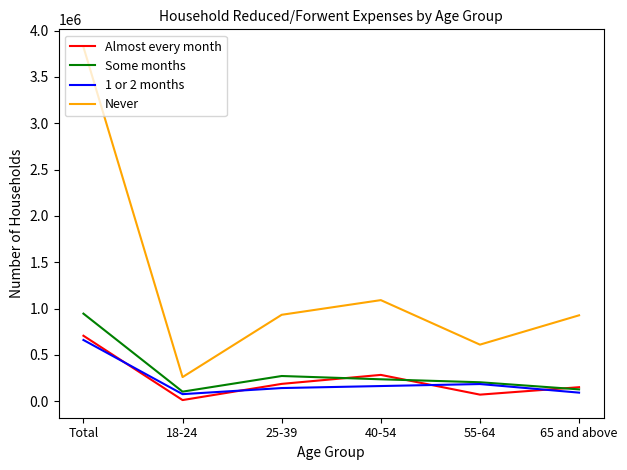

Which series ends up on top after the final intersection of Almost every month and 1 or 2 months?

Almost every month